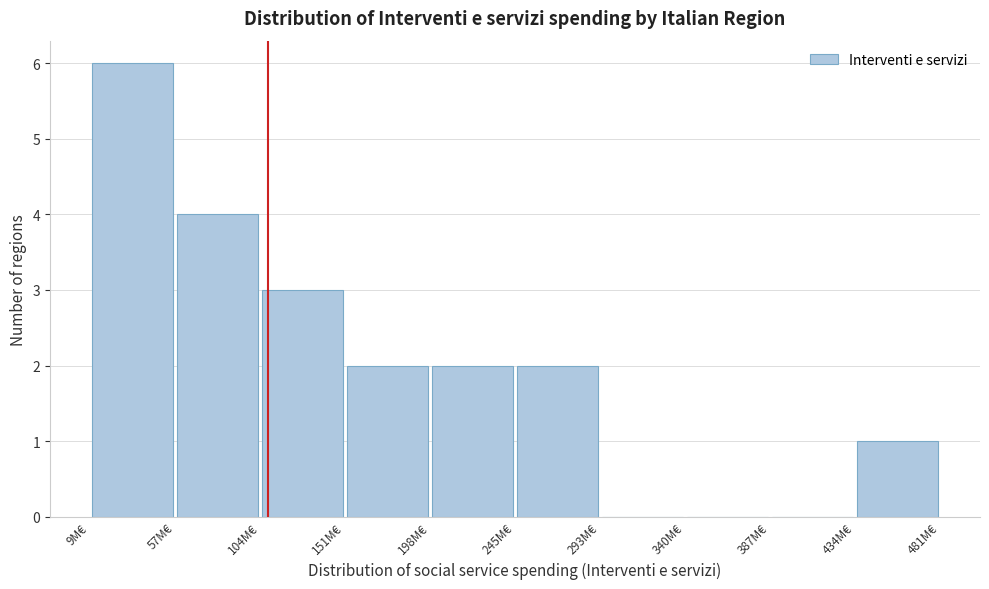

What is the height of the bar covering 10 to 55 on the x-axis? Neither the bar edges nor the heights are printed on the chart, so give them approximately, as read against the axes.

6